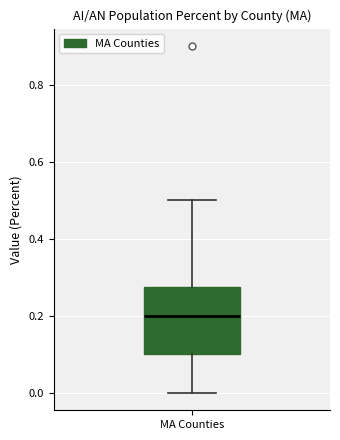

Read this box plot against the y-axis: the position of the median line, the range covered by the box, and the ends of both whiskers. The values are not printed on the chart, so give them approximately, as read against the axis.

median 0.20, box 0.10 to 0.28, whiskers 0.00 to 0.50